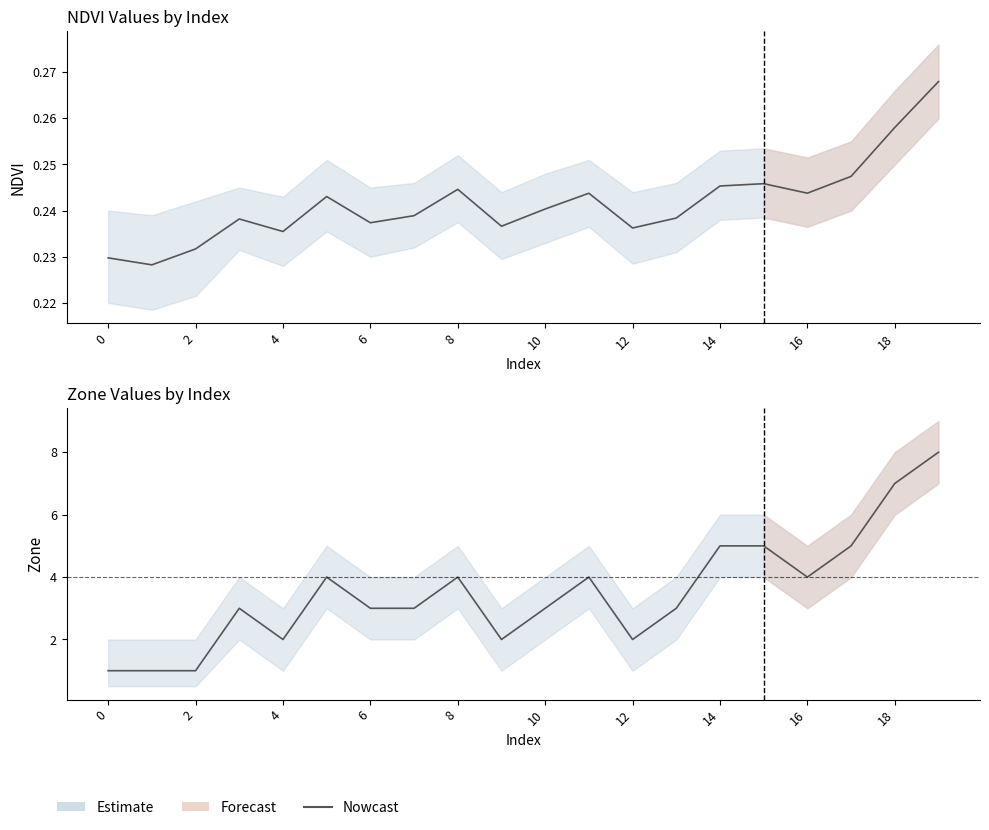

What is the sum of all values?

70